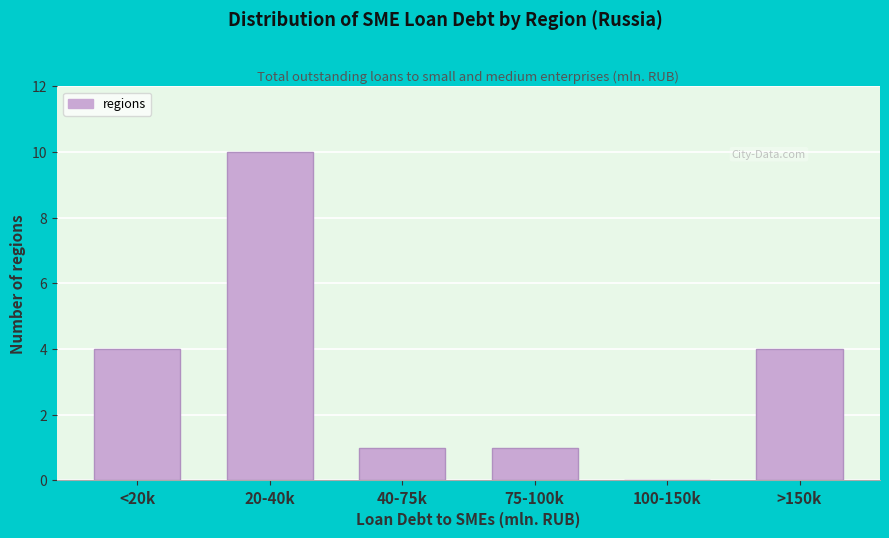

Reading left to right, extract all data points from this chart.

<20k=4	20-40k=10	40-75k=1	75-100k=1	100-150k=0	>150k=4